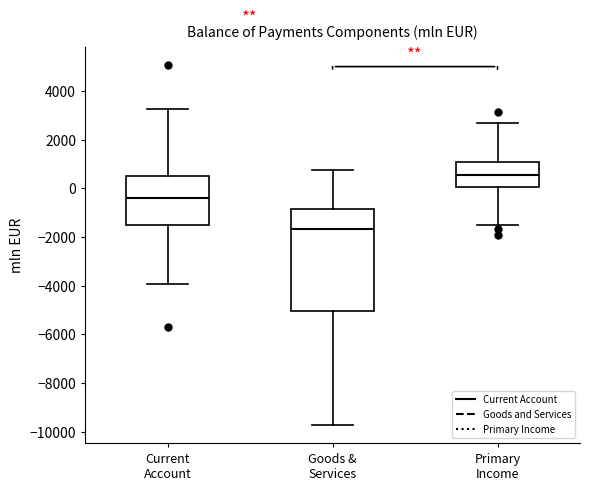

Reading left to right, transcribe this box plot: for each box, give where its median line is, the range the box spans, and where its two whiskers end, as read against the y-axis. The values are not printed on the chart, so give them approximately, as read against the axis.

Current Account: median -400, box -1400 to 600, whiskers -4000 to 3200
Goods & Services: median -1600, box -5000 to -800, whiskers -9800 to 800
Primary Income: median 600, box 0 to 1000, whiskers -1400 to 2600